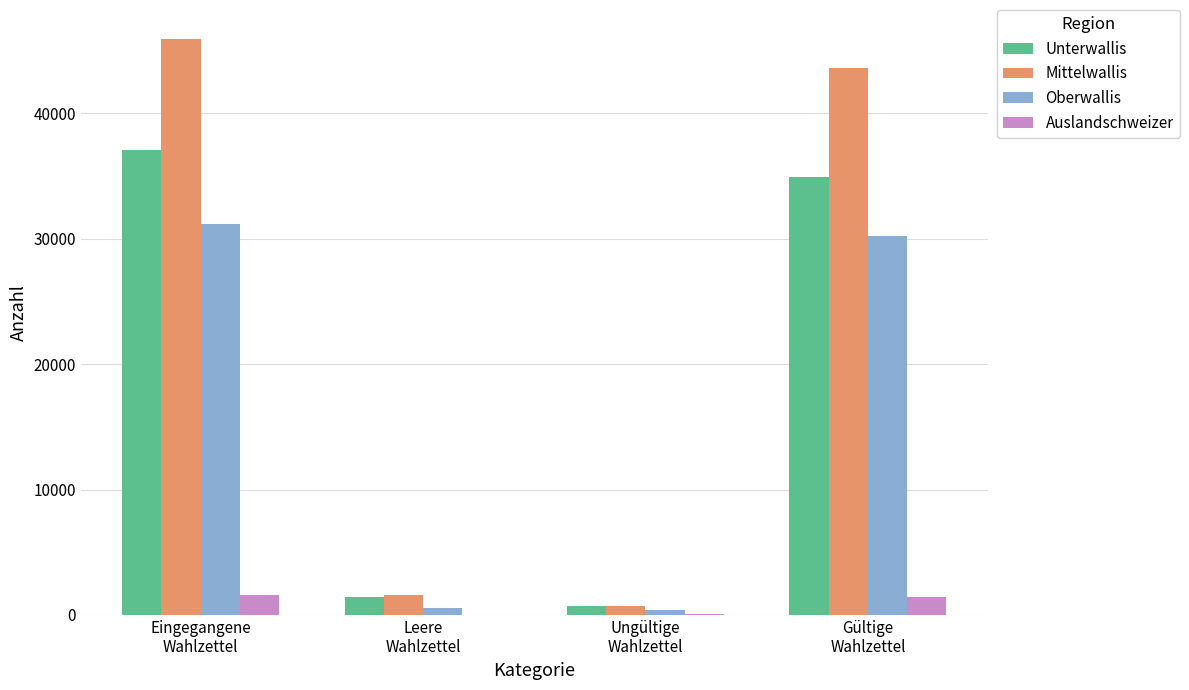

Which series has the largest total across all categories?

Mittelwallis